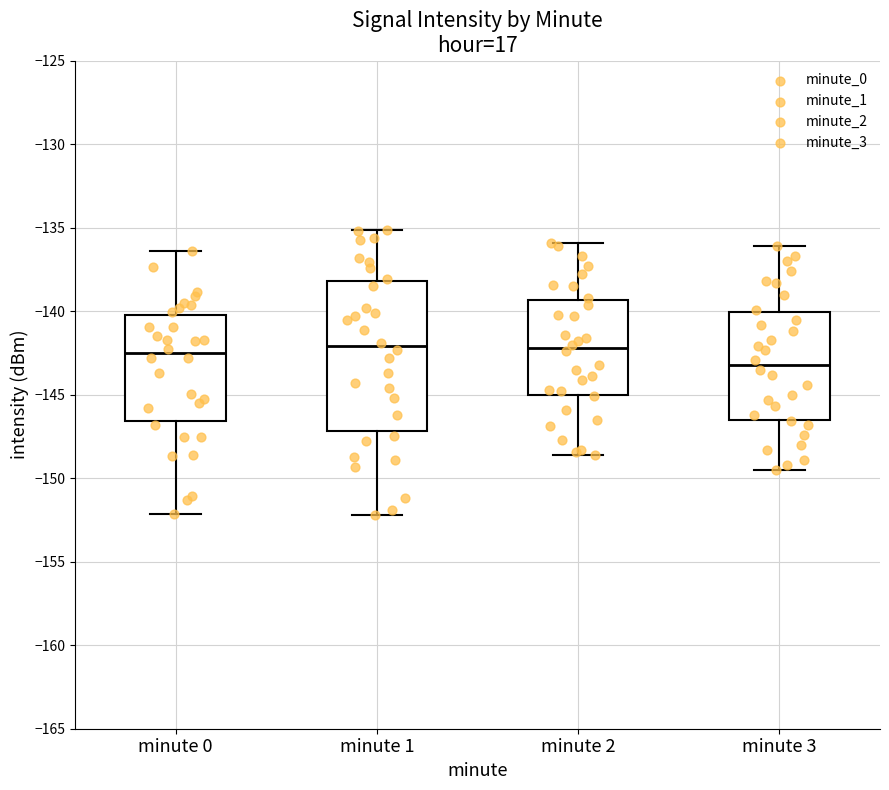

Which box's median line is the lowest?

minute 3